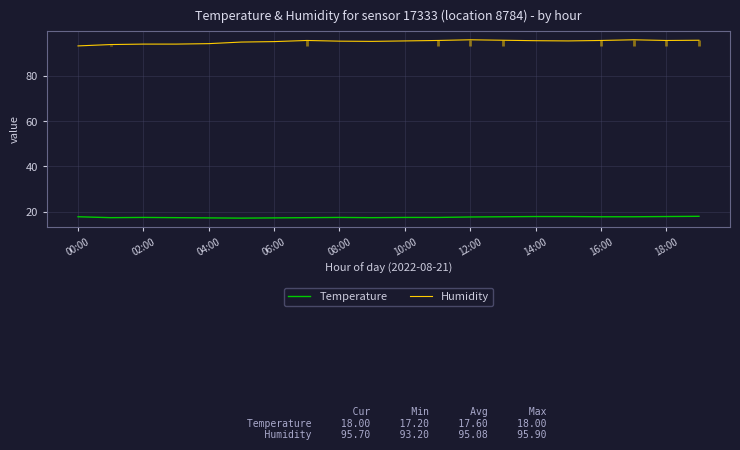

What is the lowest value of the Humidity series?

93.2